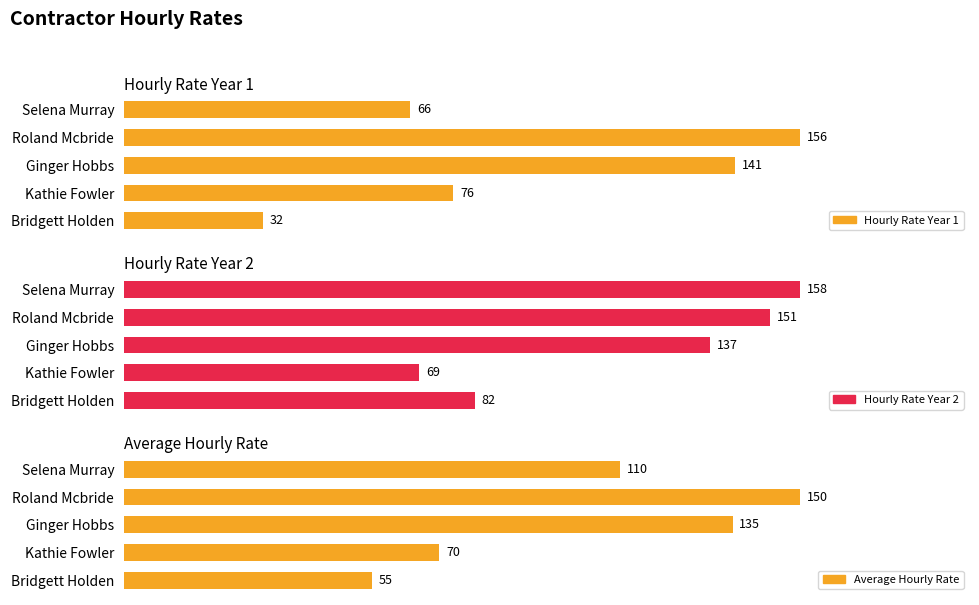

What is the spread (max minus min) of values at Ginger Hobbs?

6